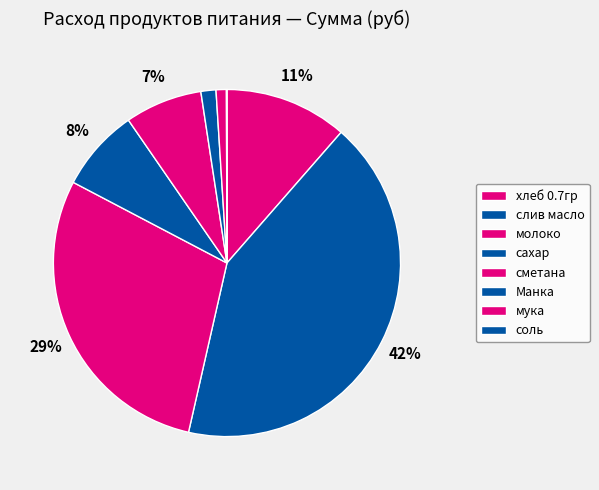

How many segments does this pie chart have?

8